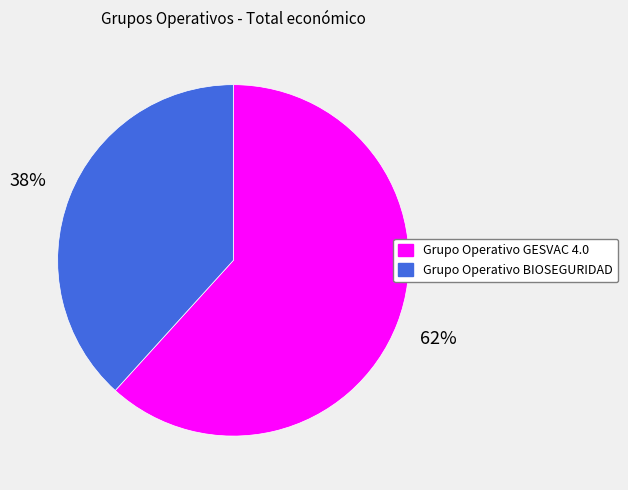

Rank the categories by value from highest to lowest.

Grupo Operativo GESVAC 4.0, Grupo Operativo BIOSEGURIDAD